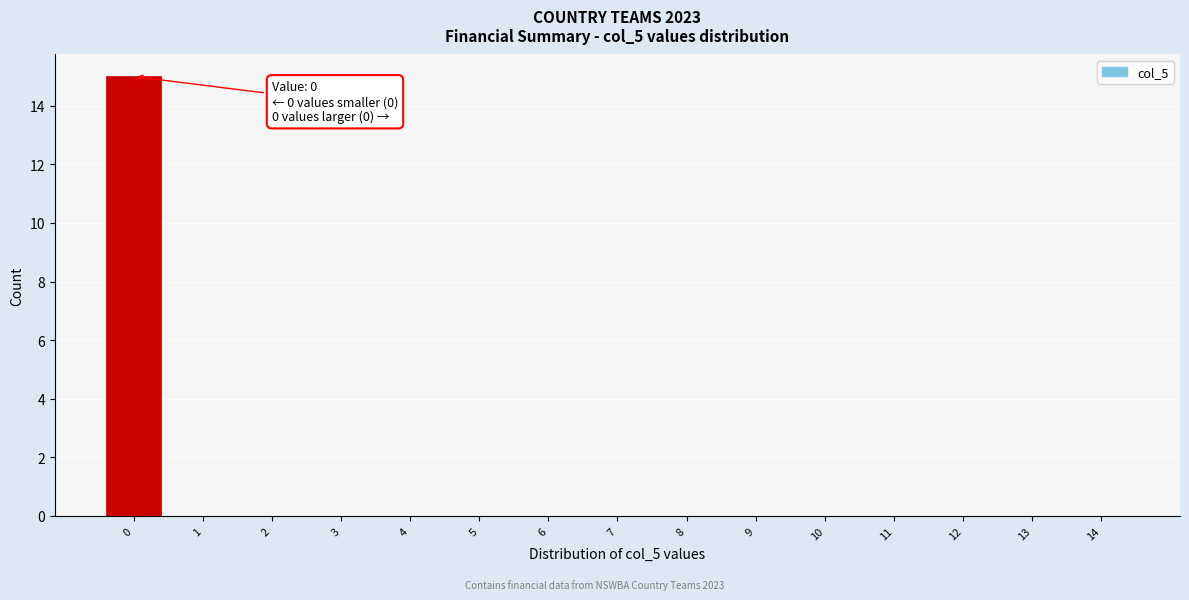

Which range on the x-axis has the tallest bar?

-0.5 to 0.5